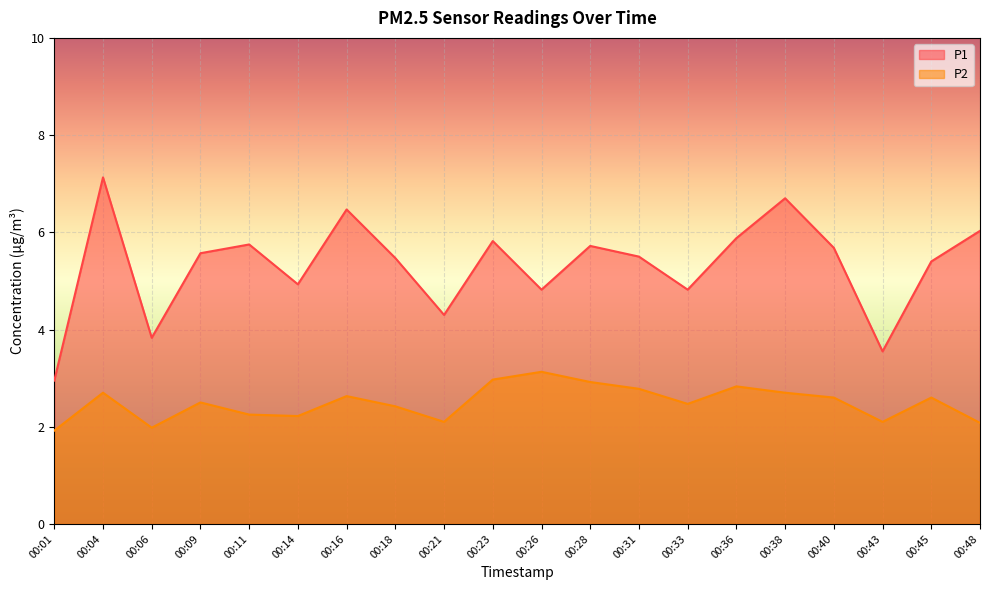

Reading left to right, transcribe all the data shown in this chart.

P1: 3.0	7.1	3.8	5.6	5.8	4.9	6.5	5.5	4.3	5.8	4.8	5.7	5.5	4.8	5.9	6.7	5.7	3.5	5.4	6.0
P2: 1.9	2.7	2.0	2.5	2.2	2.2	2.6	2.4	2.1	3.0	3.1	2.9	2.8	2.5	2.8	2.7	2.6	2.1	2.6	2.1